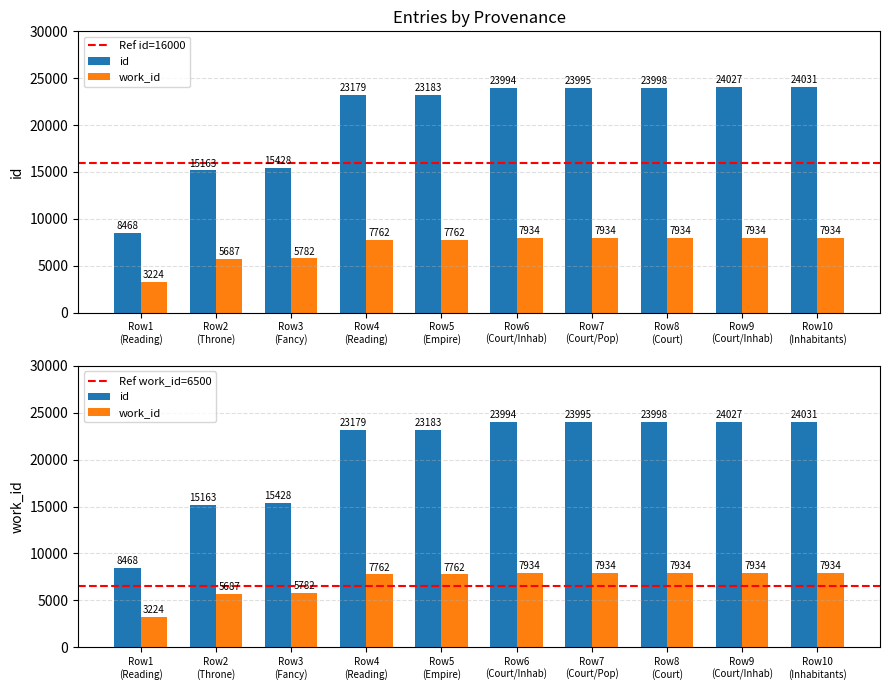

What are all the series names shown in the legend?

id, work_id